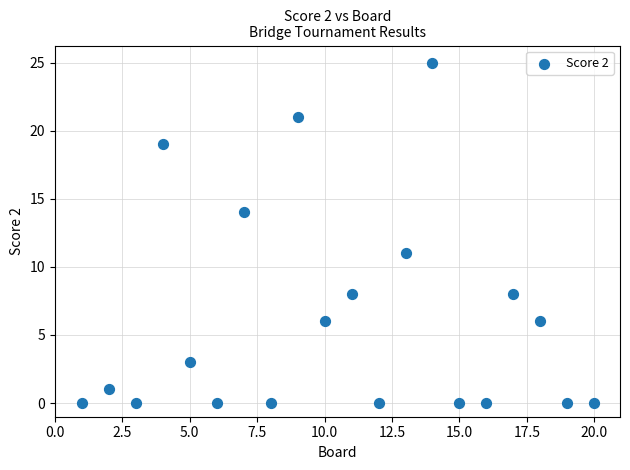

What Y value in the scatter plot is closest to 12?

11